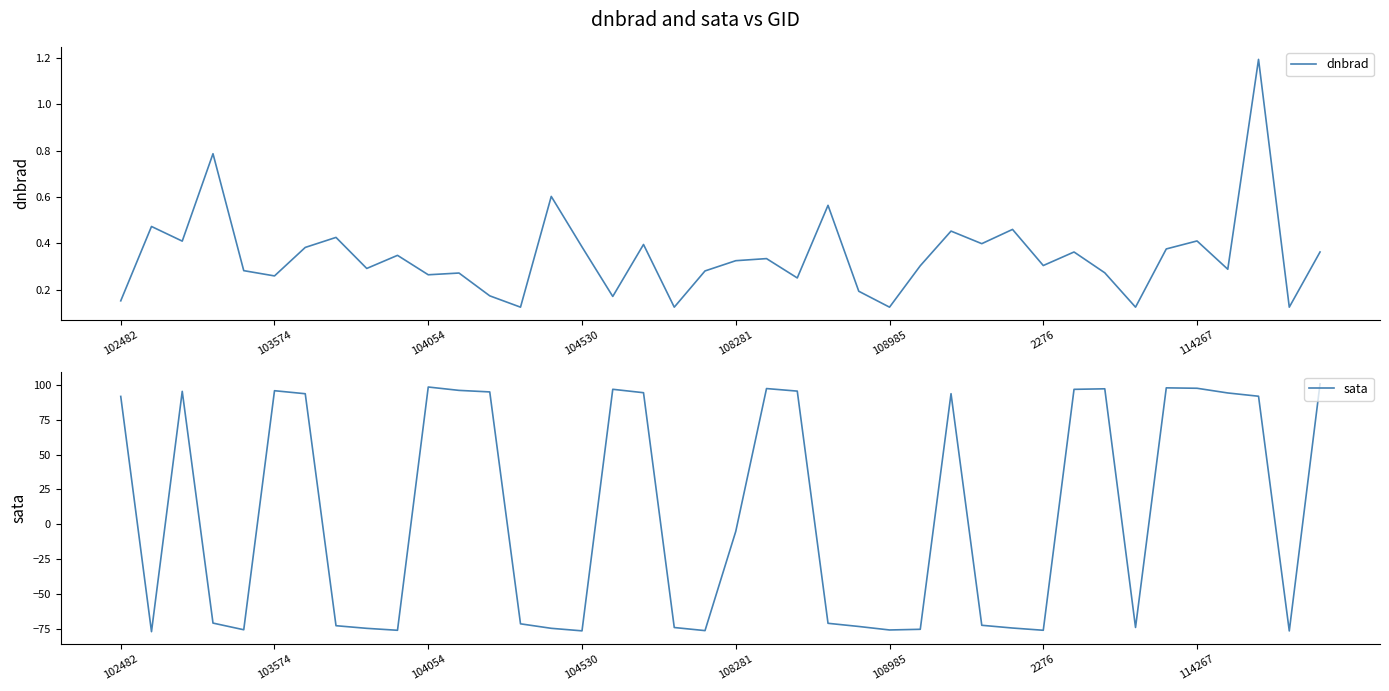

How many lines are shown in the chart?

2